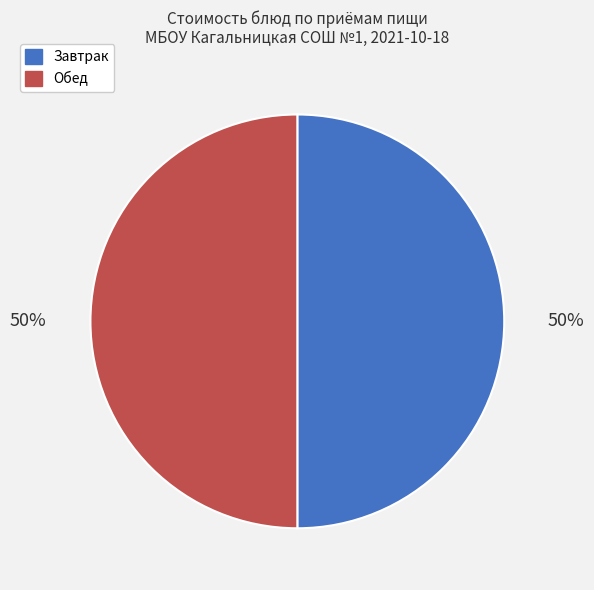

How many segments does this pie chart have?

2